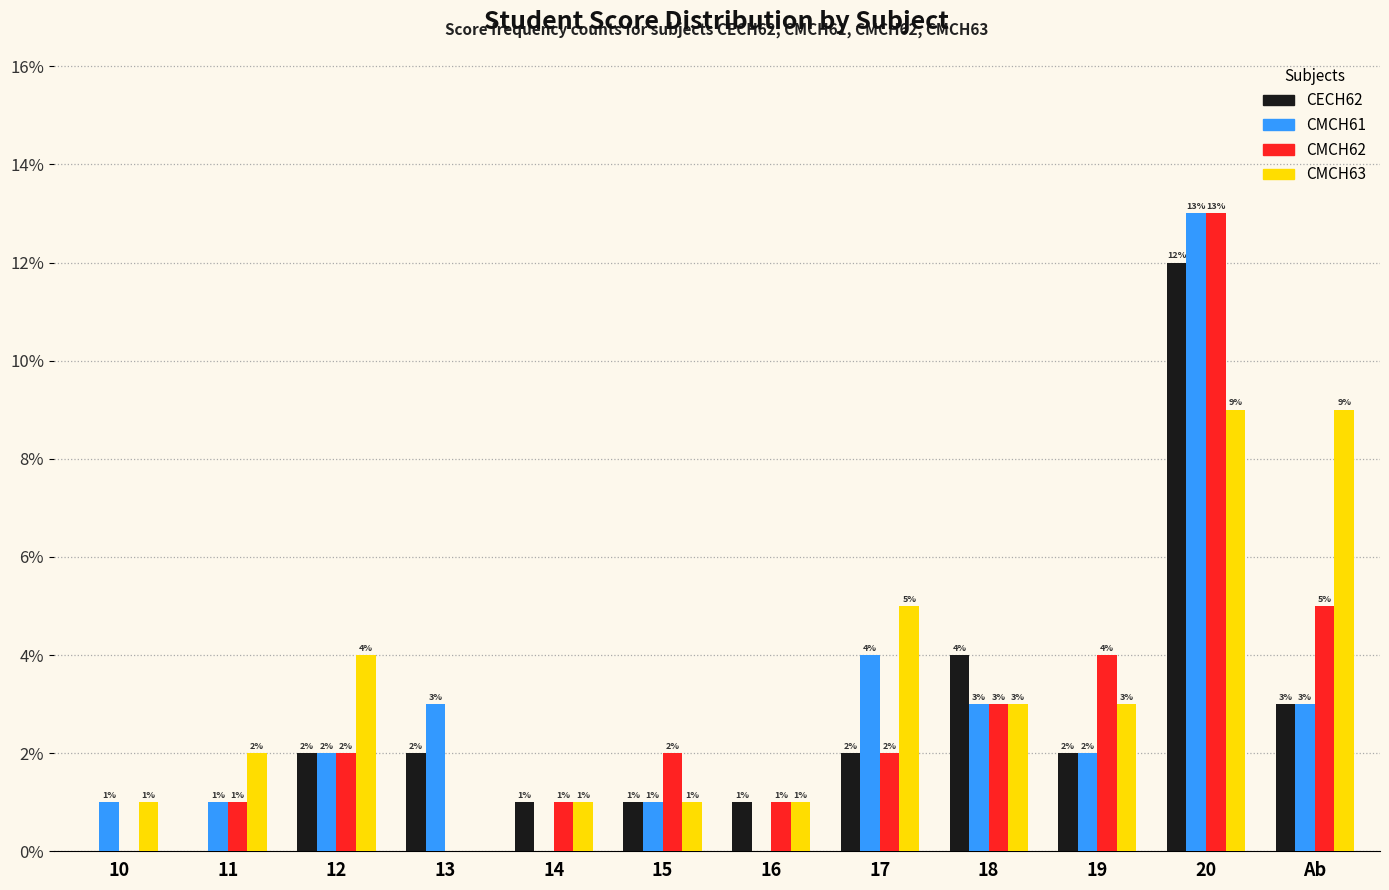

The value of CECH62 at 12 is 2. True or false?

True